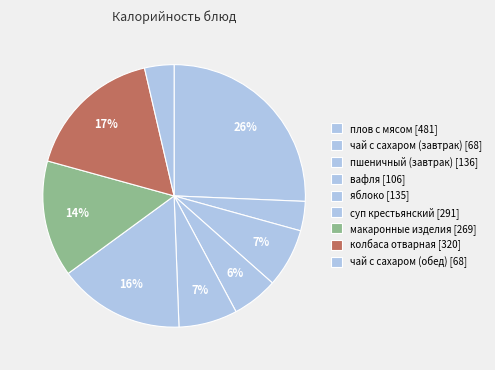

How many segments does this pie chart have?

9